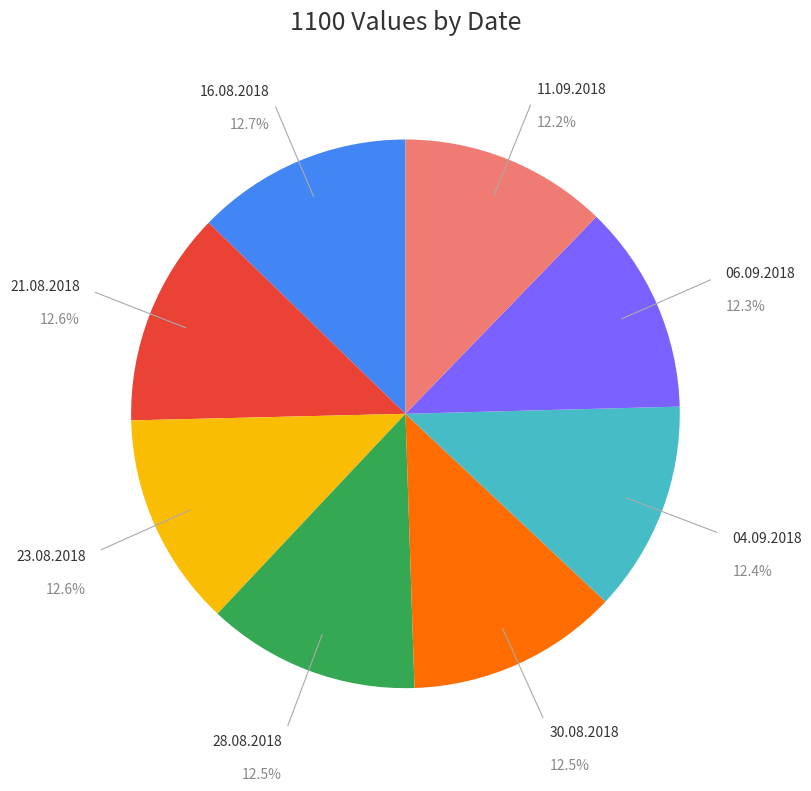

Is there any slice that represents more than half of the pie?

No